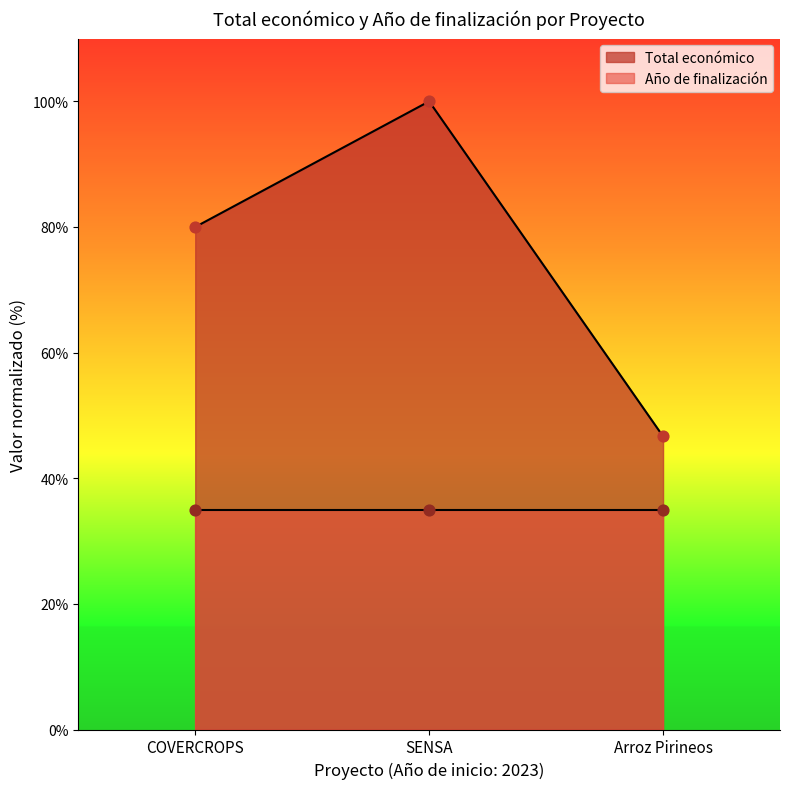

Read the Total económico value at COVERCROPS.

80.0